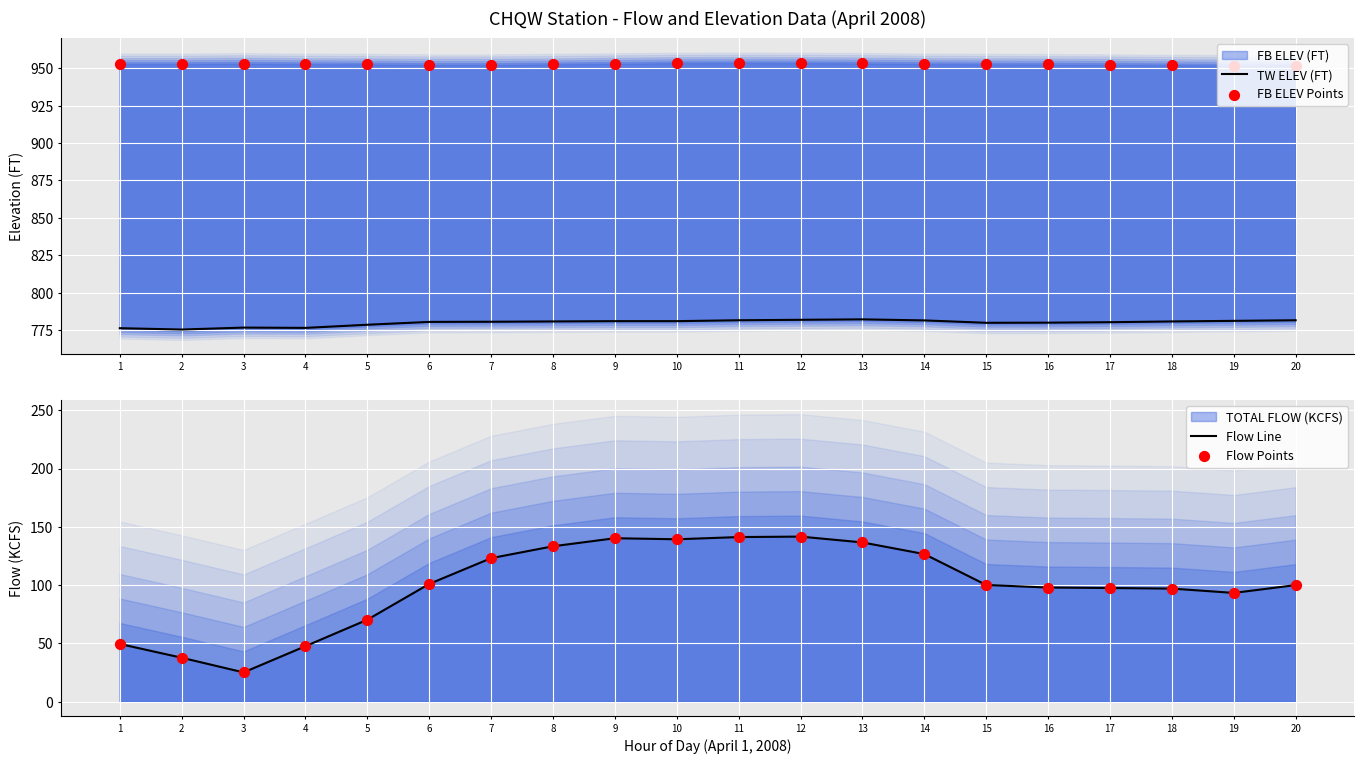

Which series reaches the maximum Y coordinate?

FB ELEV Points